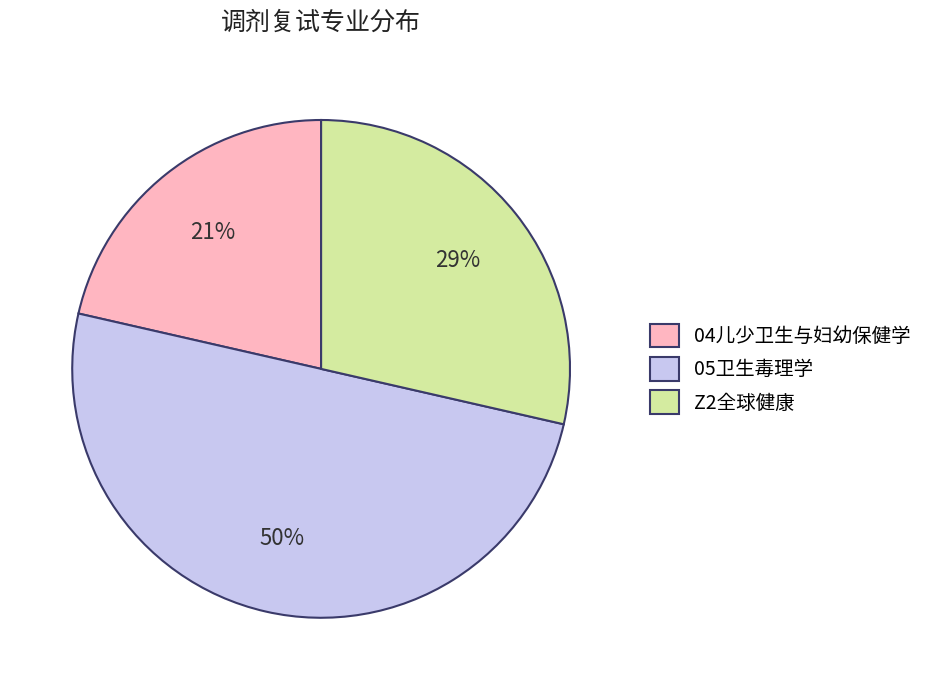

Combined, do 05卫生毒理学 and Z2全球健康 account for over 50%?

Yes